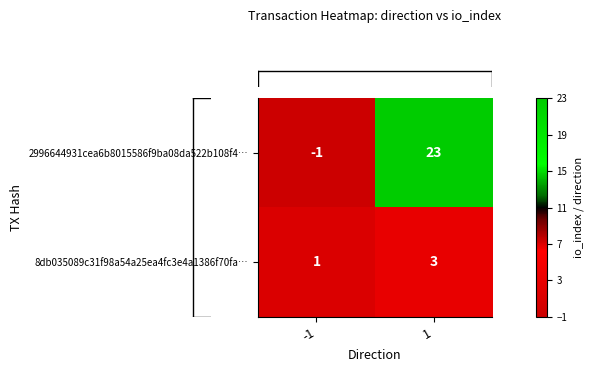

Which label corresponds to the largest value in the chart?

1